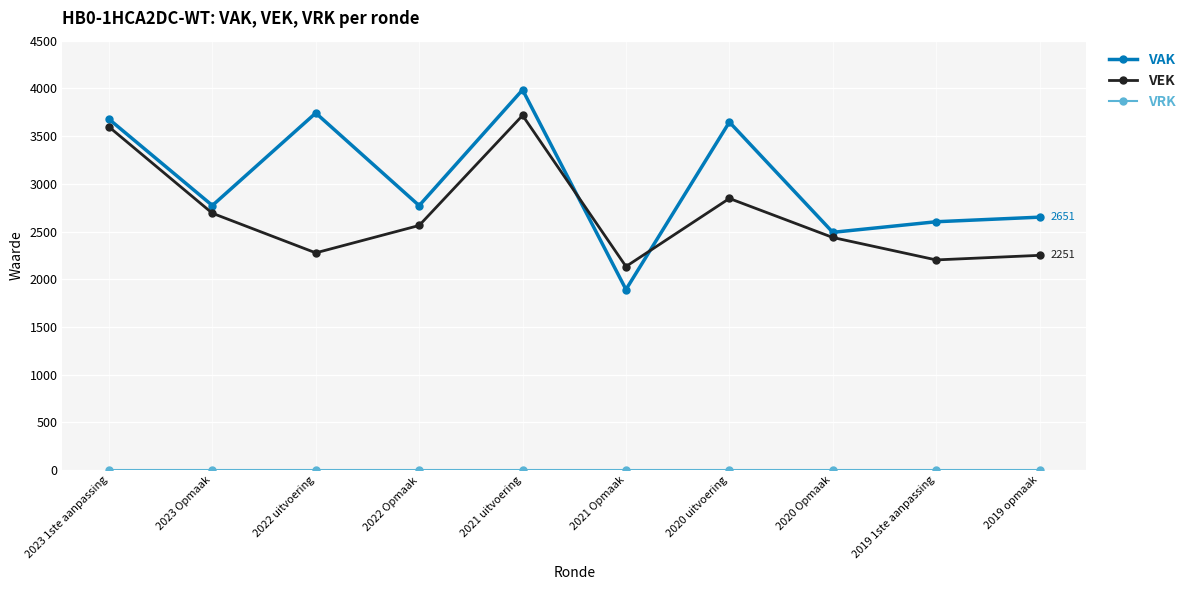

Which series changed the most between 2023 Opmaak and 2019 opmaak?

VEK